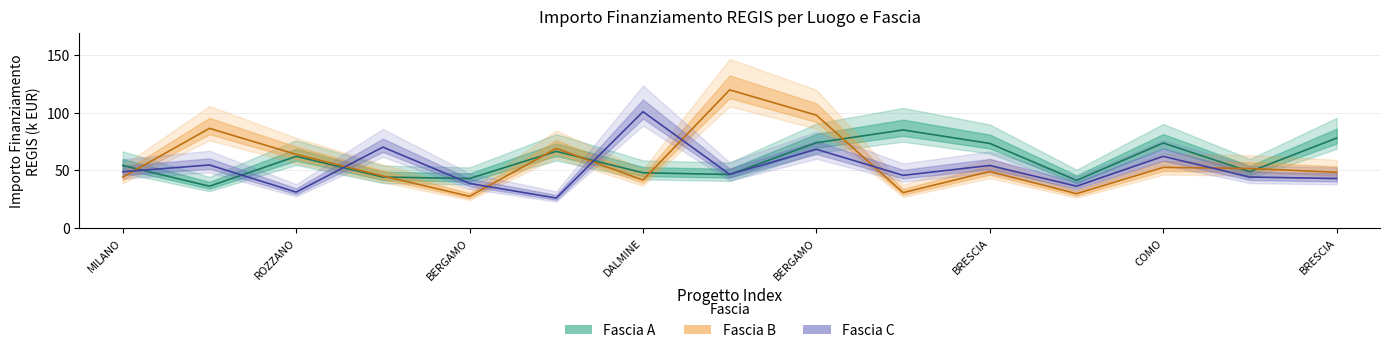

True or false: Fascia A has a value of 86.8 at MILANO.

False